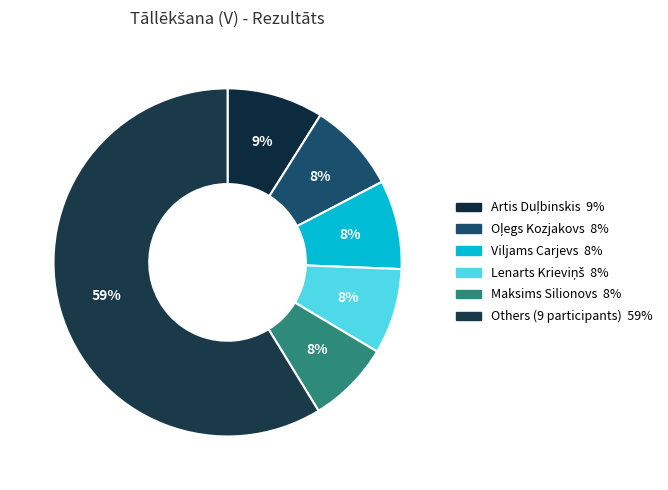

How many segments does this pie chart have?

6